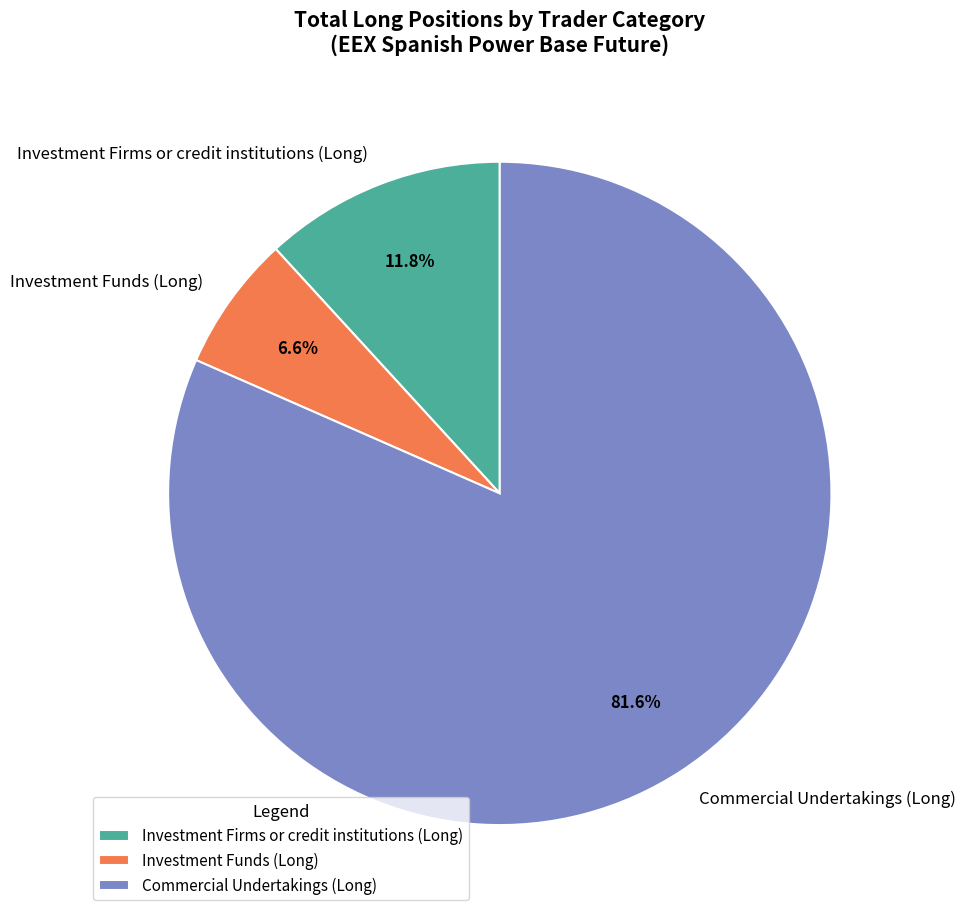

Does Commercial Undertakings (Long) account for over 50% of the chart?

Yes